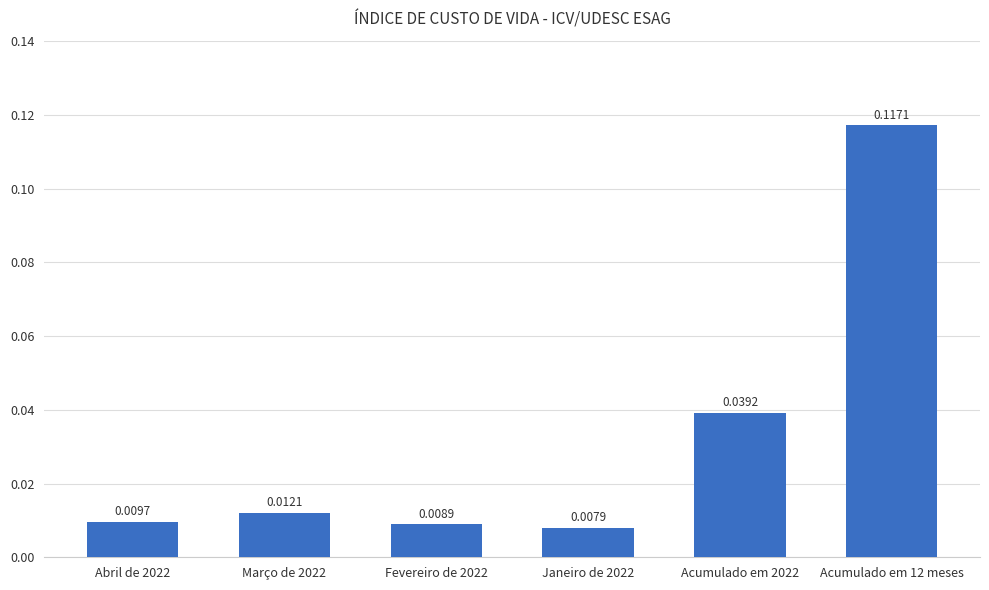

What is the change in value from Acumulado em 2022 to Acumulado em 12 meses?

+0.1